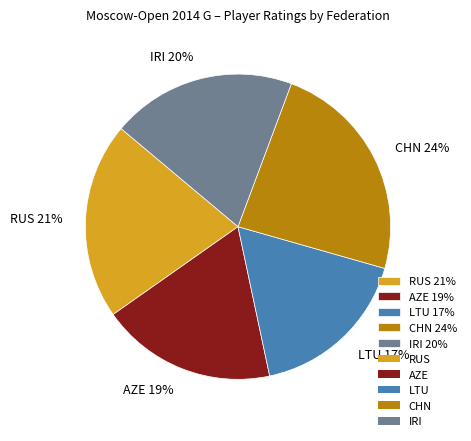

To the nearest percent, what is the average slice percentage?

20%